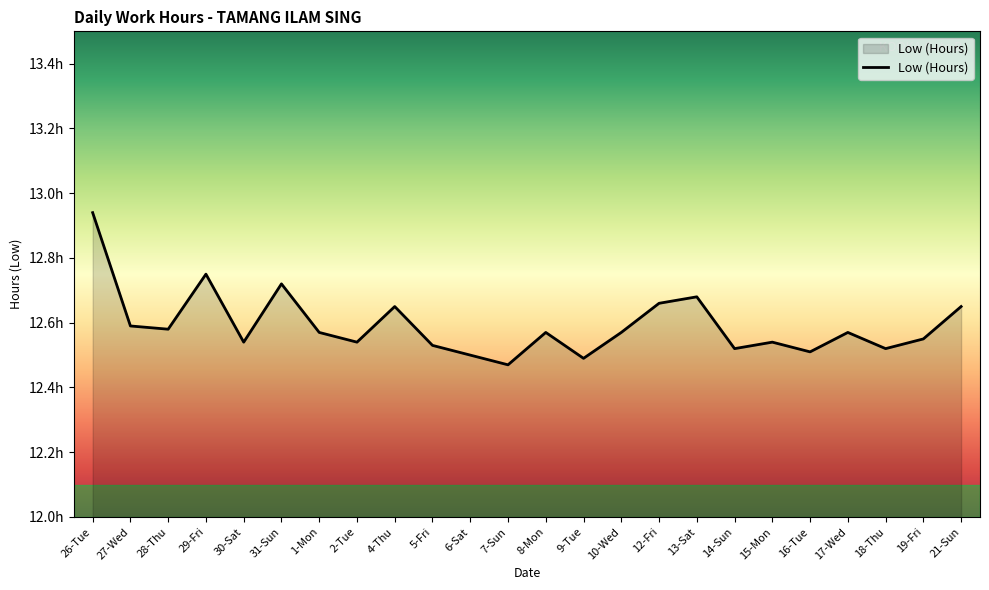

Does the chart have visible grid lines?

No